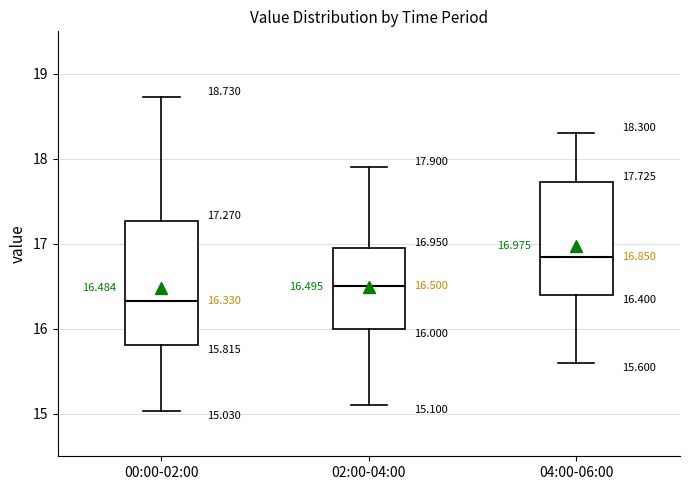

Comparing the boxes themselves (not the whiskers), which one is the tallest?

00:00-02:00